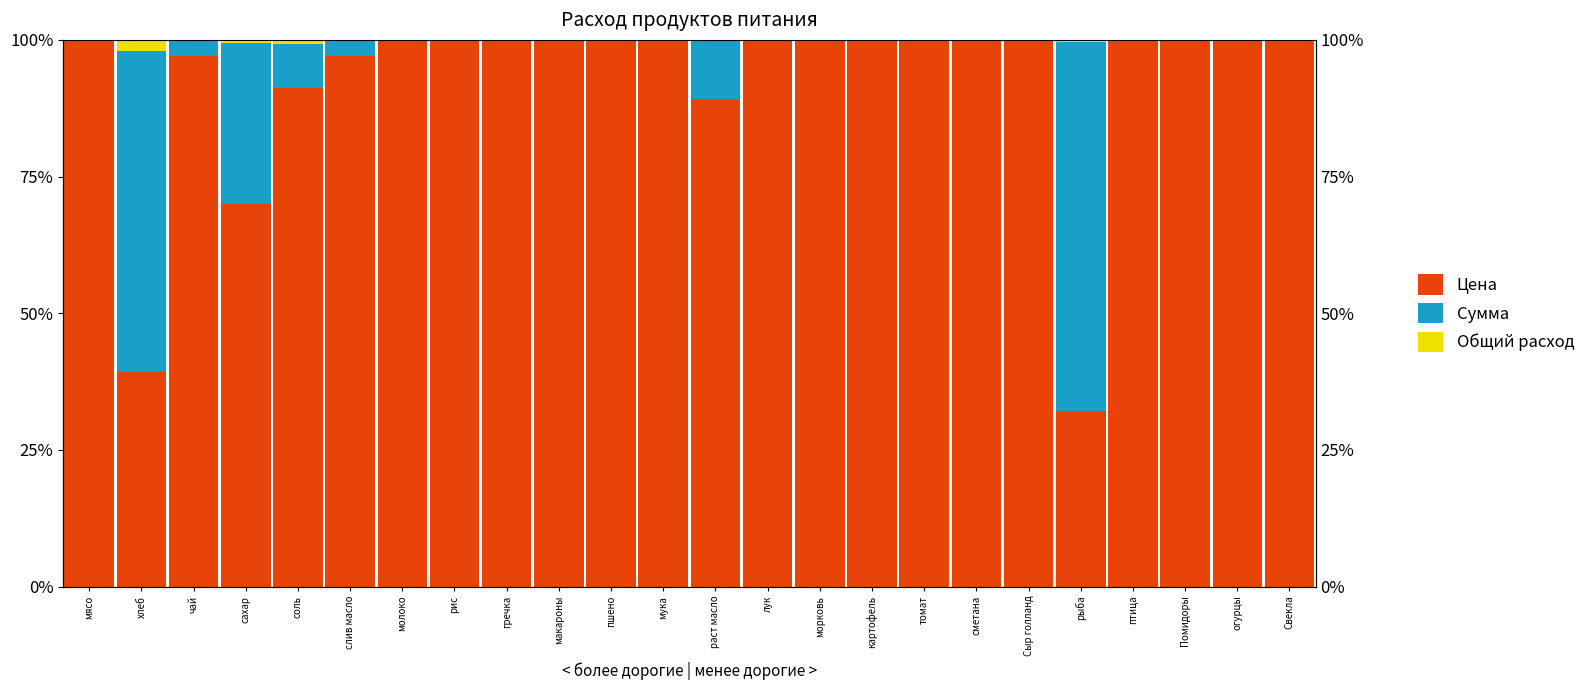

Which series has the largest range (max minus min)?

Цена